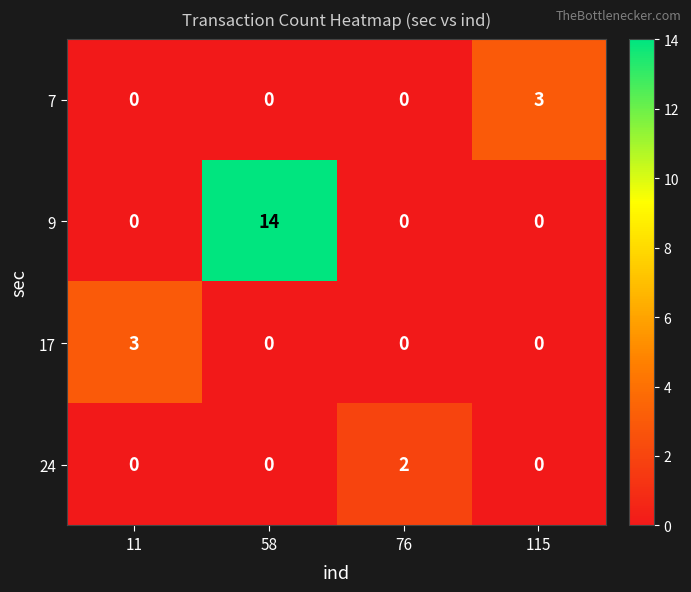

At which category is the sum across all series the highest?

58